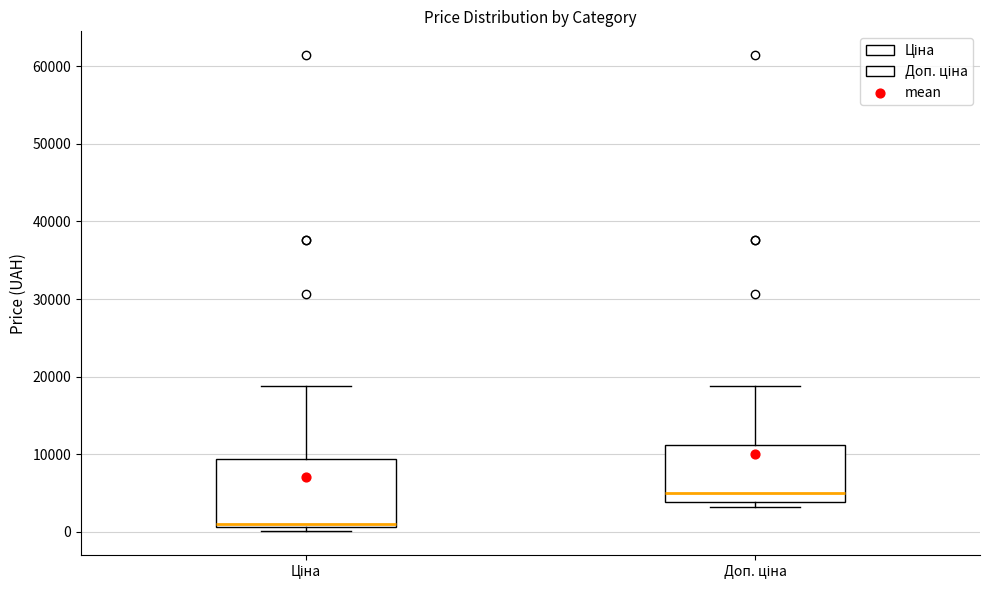

Comparing the boxes themselves (not the whiskers), which one is the tallest?

Ціна